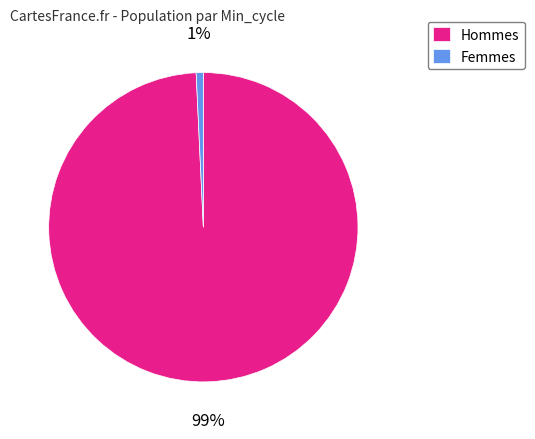

To the nearest percent, what is the average slice percentage?

50%